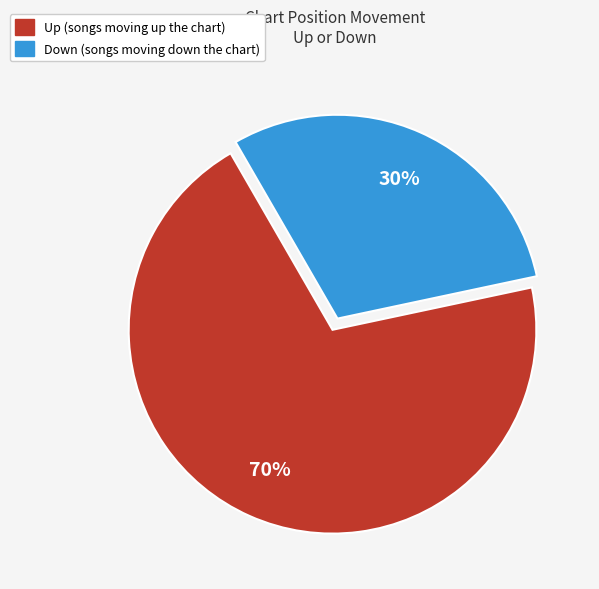

To the nearest percent, what is the difference between the largest and smallest slice percentages?

40%